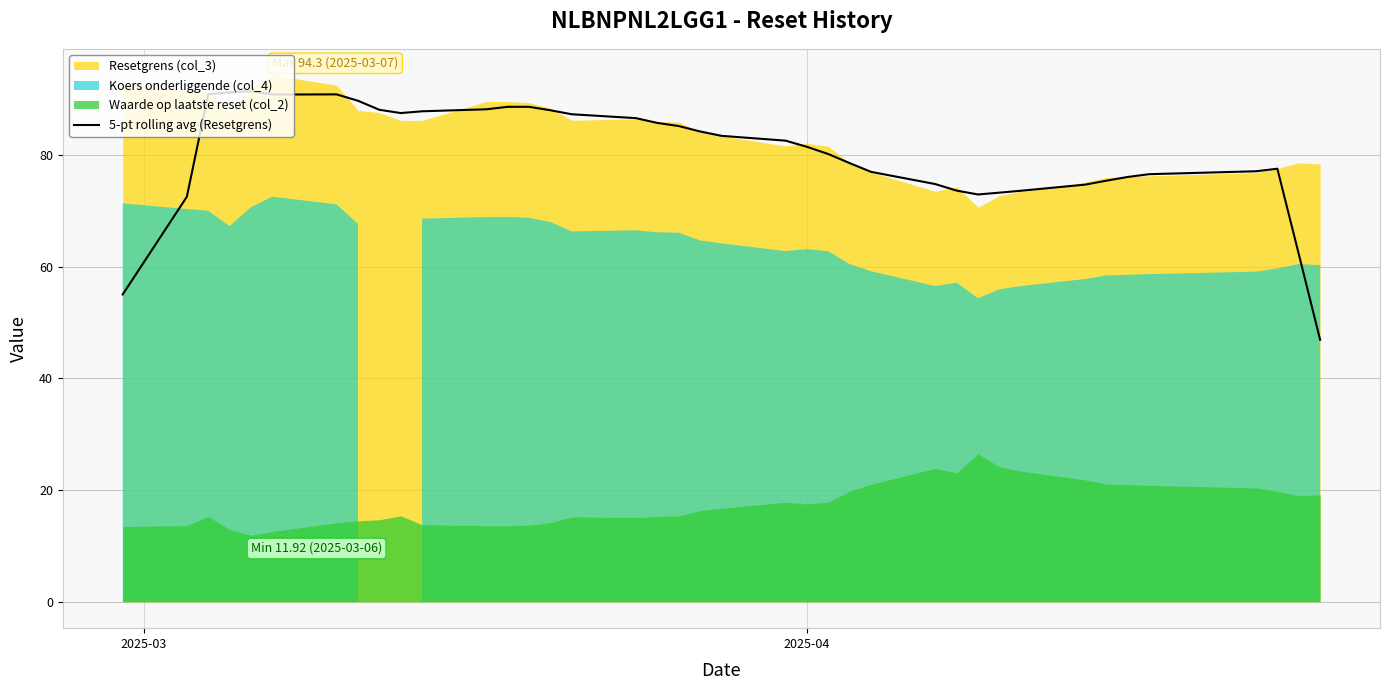

What is the sum of all values?

3135.7